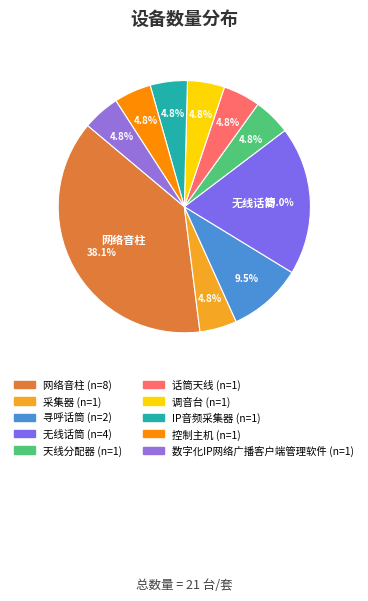

True or false: 天线分配器 accounts for 5% of the total.

True